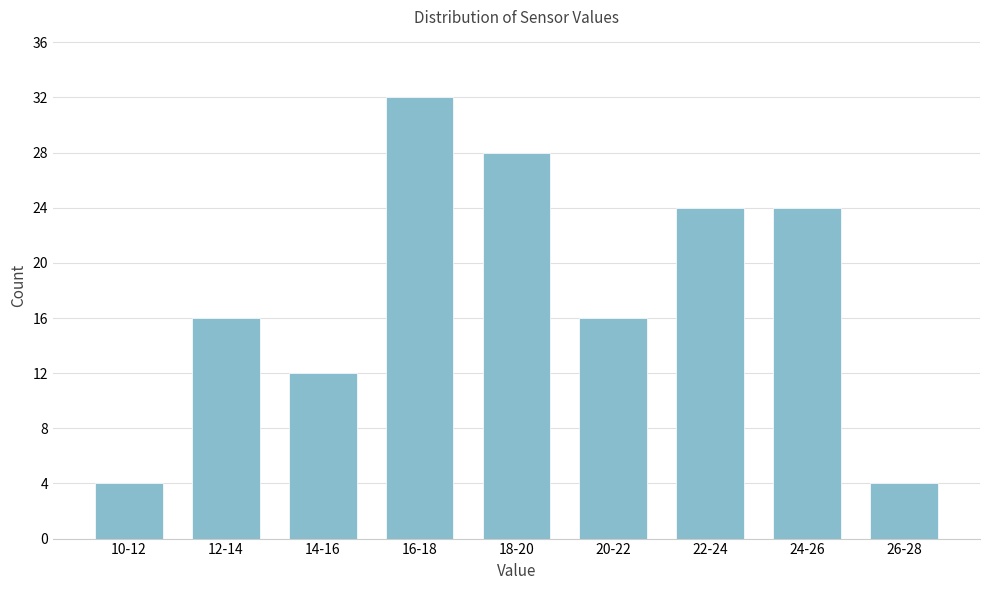

Reading left to right, list all the values displayed in this chart.

4	16	12	32	28	16	24	24	4